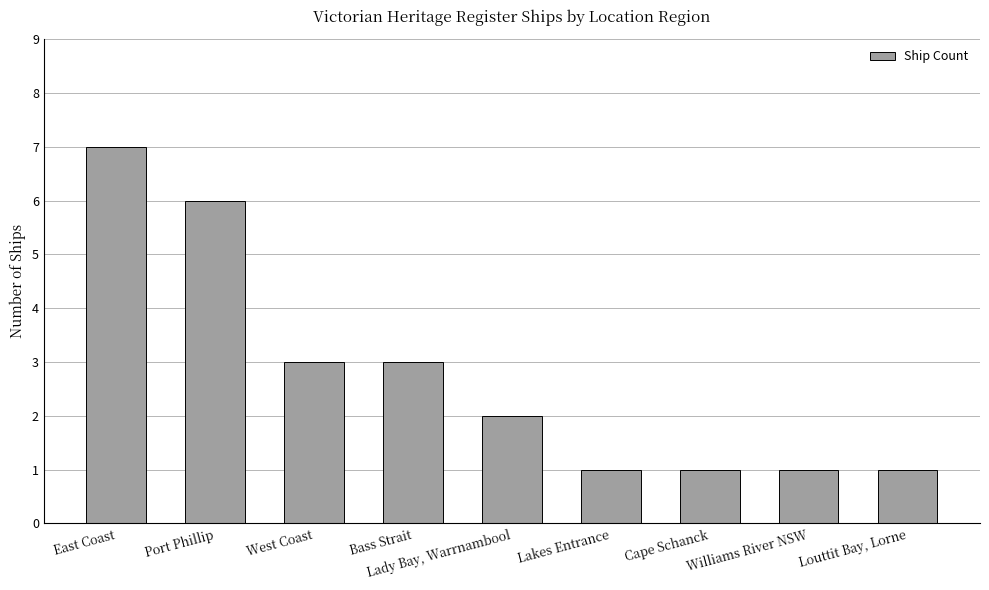

The chart shows a value of 3 at Lady Bay, Warrnambool. True or false?

False